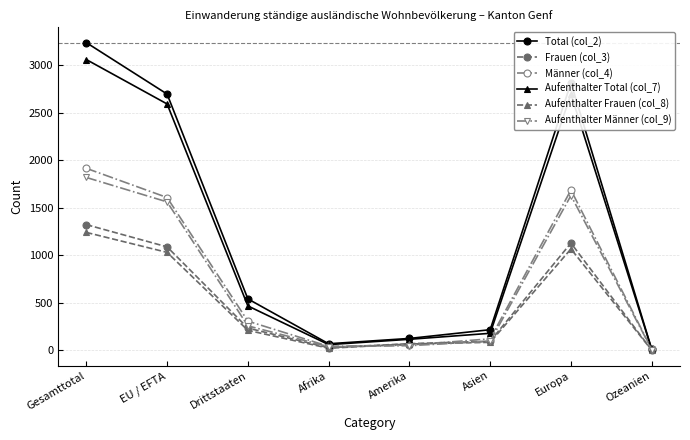

Rank the series at Europa from lowest to highest value.

Aufenthalter Frauen (col_8), Frauen (col_3), Aufenthalter Männer (col_9), Männer (col_4), Aufenthalter Total (col_7), Total (col_2)